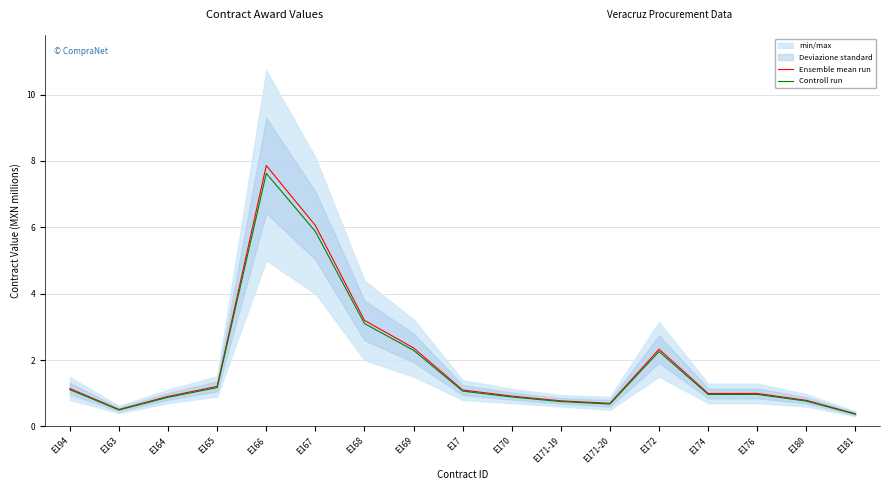

Reading left to right, transcribe all the data shown in this chart.

Ensemble mean run: 1.1	0.5	0.9	1.2	7.9	6.1	3.2	2.4	1.1	0.9	0.8	0.7	2.3	1.0	1.0	0.8	0.4
Controll run: 1.1	0.5	0.9	1.2	7.6	5.9	3.1	2.3	1.1	0.9	0.7	0.7	2.3	1.0	1.0	0.8	0.4